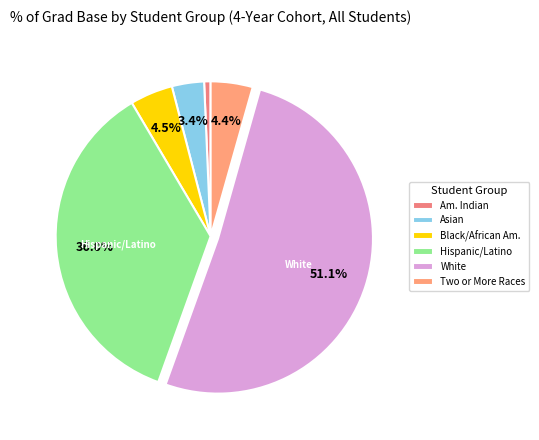

Is the sum of Two or More Races and Asian greater than half?

No